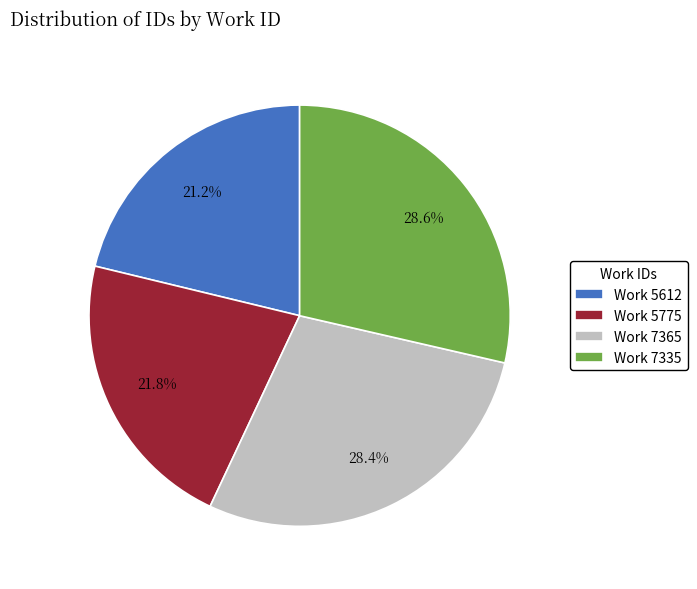

Approximately how many times larger is the value at Work 7365 compared to Work 7335?

1.0